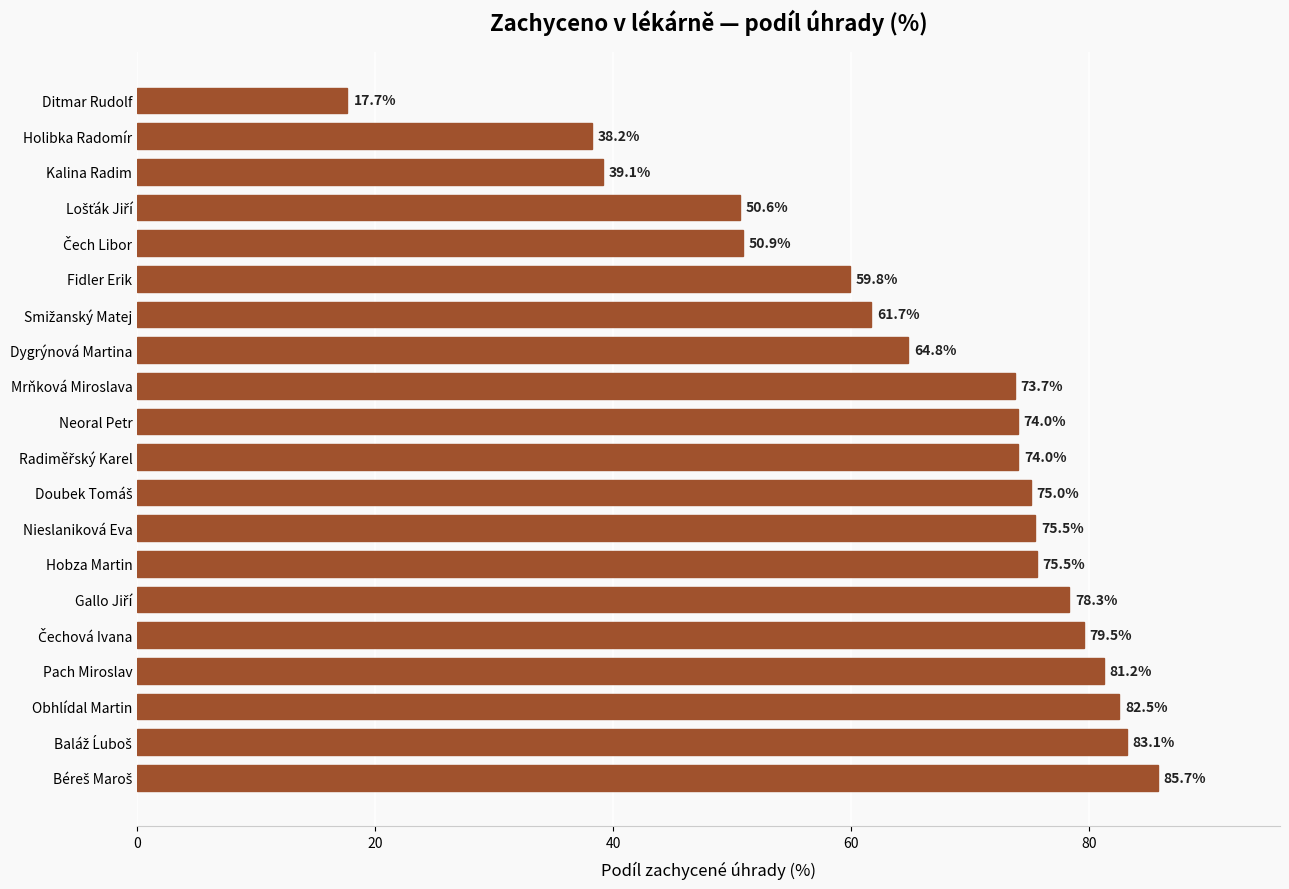

Which category has the lowest value across all series?

Ditmar Rudolf